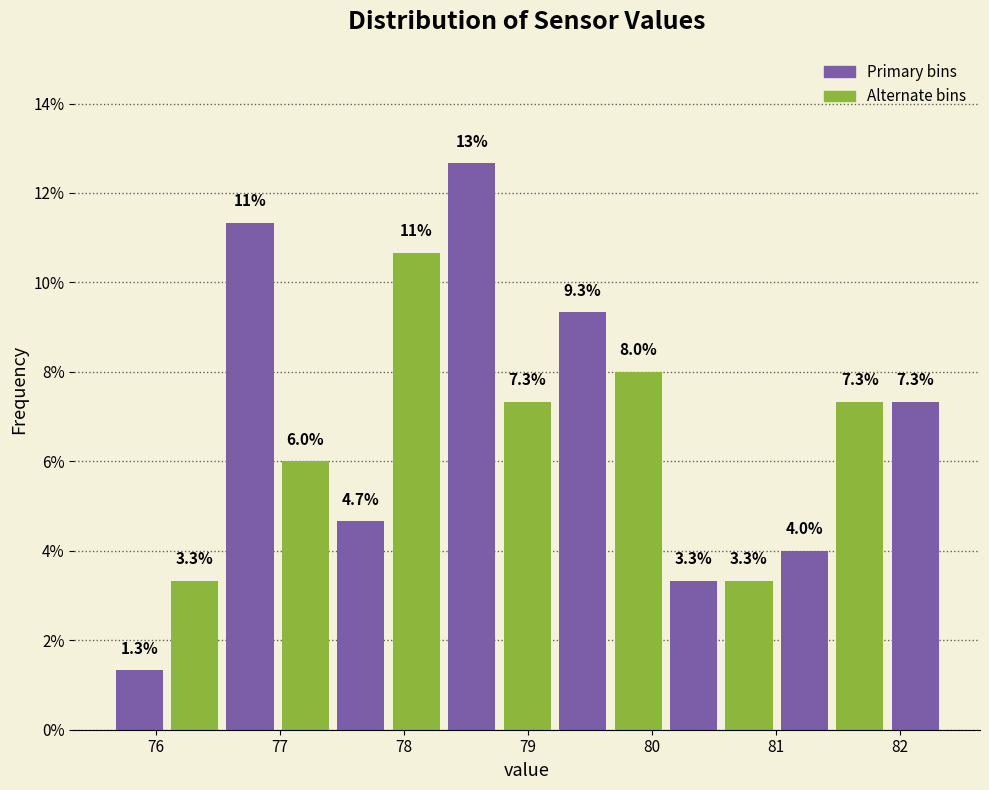

Which range on the x-axis has the tallest bar?

78.3 to 78.8